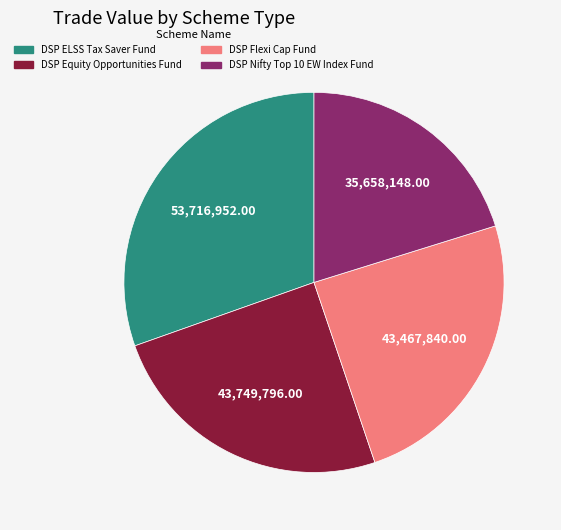

How many slices are in this pie chart?

4